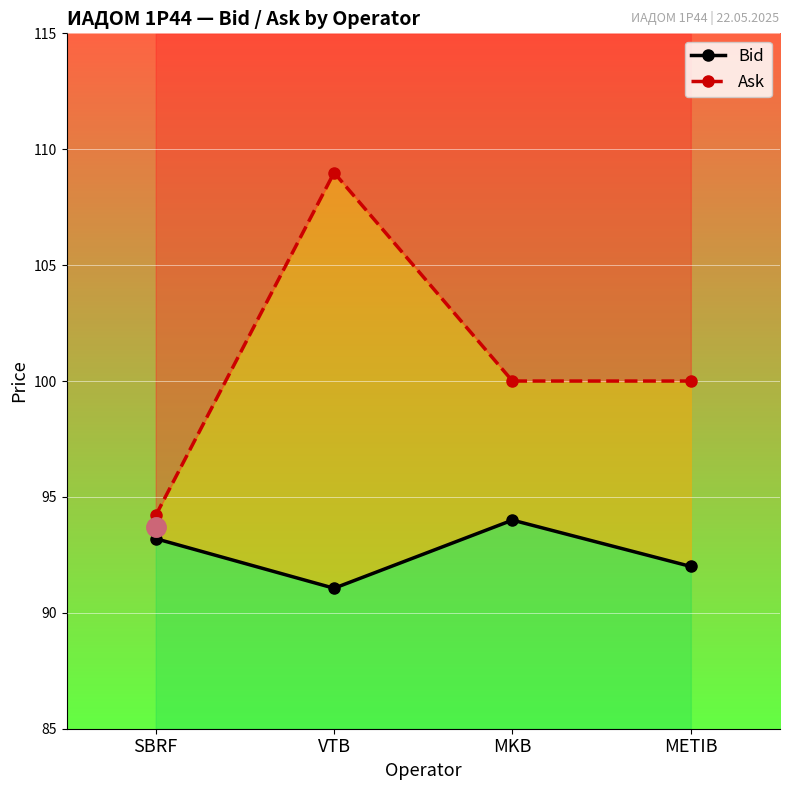

True or false: Ask and Bid cross at least once.

False